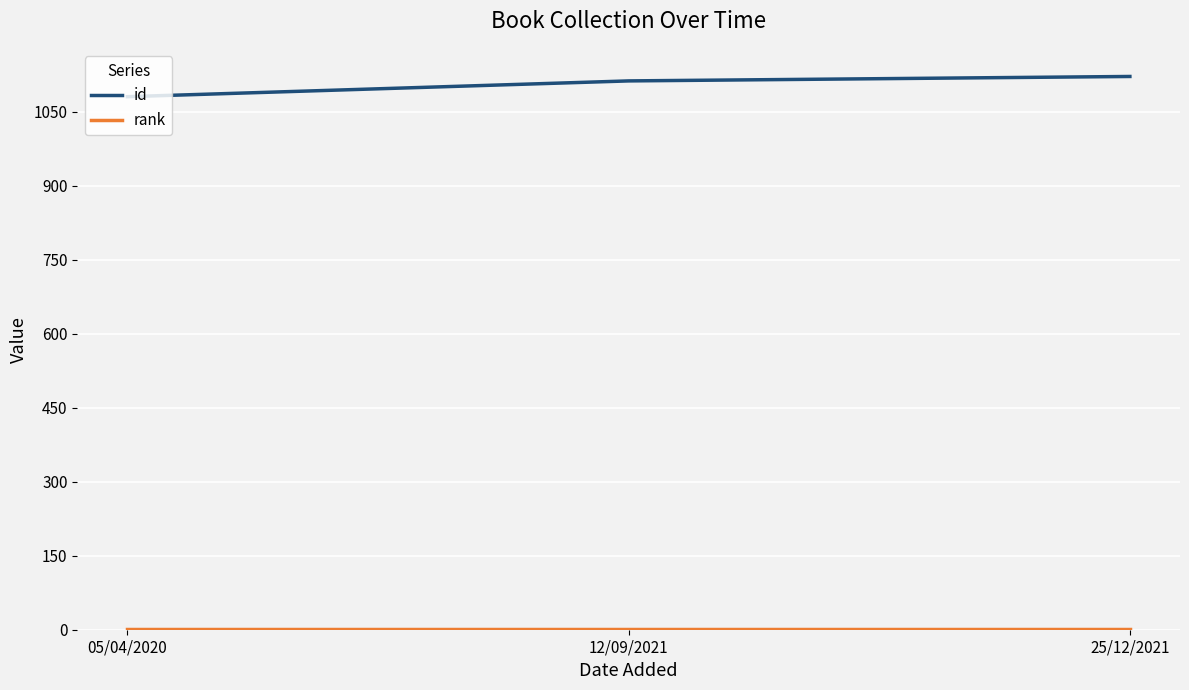

Which category has the lowest value in the id series?

05/04/2020